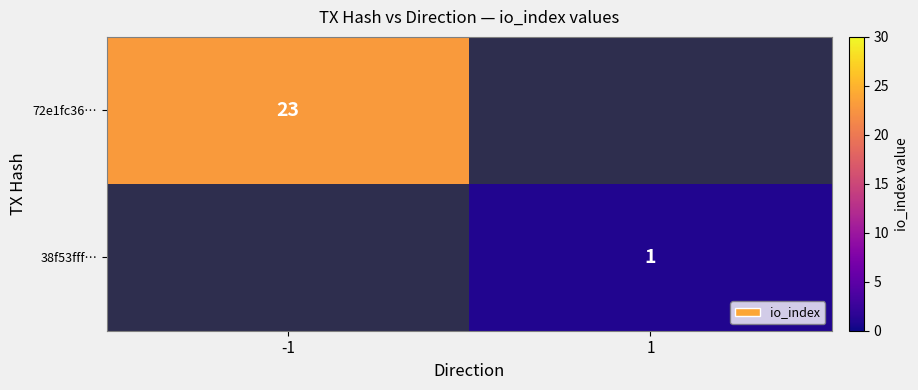

At how many categories does at least one series exceed 14?

1